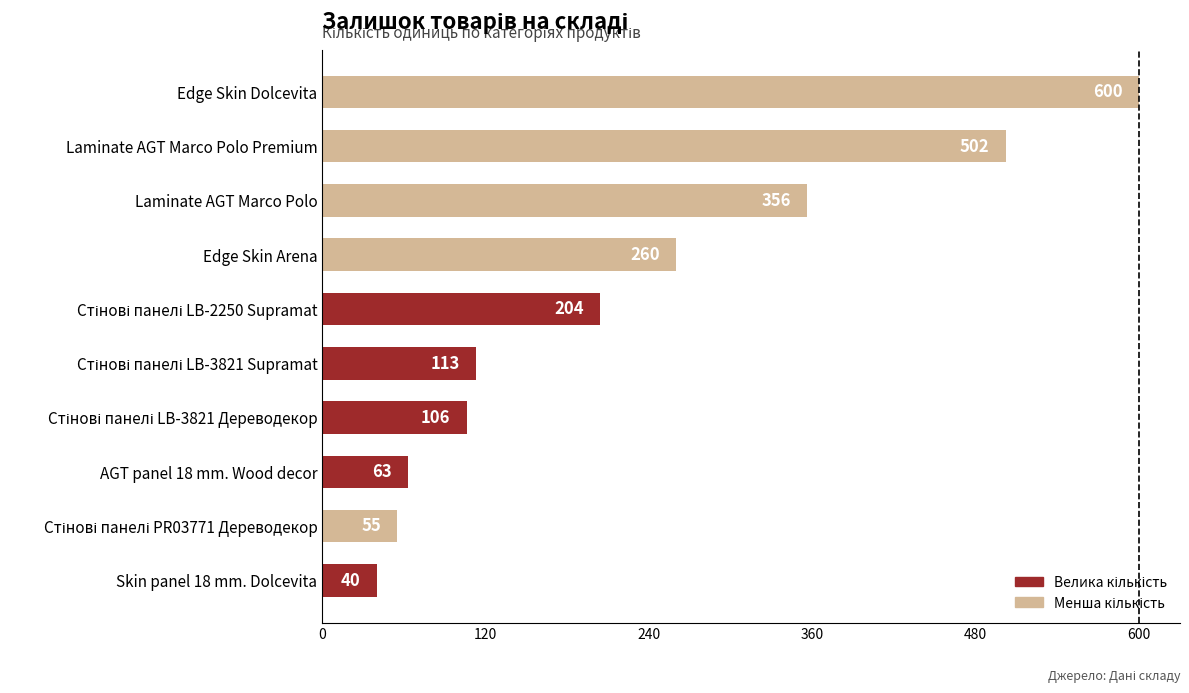

What is the average value?

230